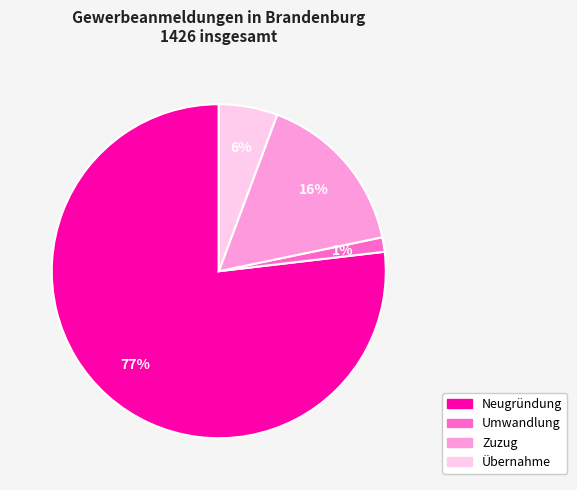

Which category accounts for the majority?

Neugründung